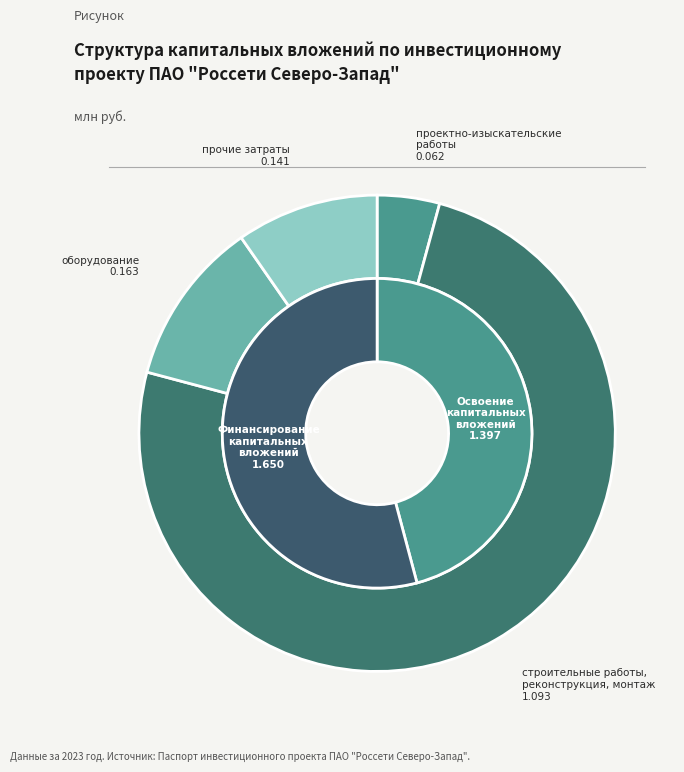

Does строительные работы, реконструкция, монтаж account for over 50% of the chart?

Yes